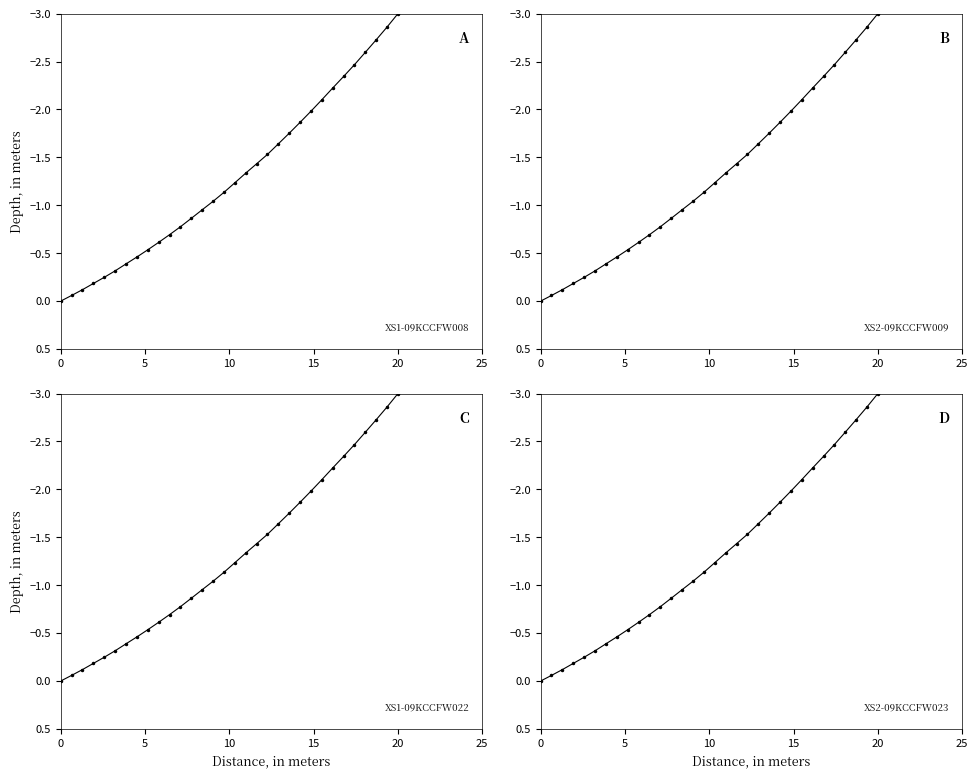

What is the sum of all values?

-41.5